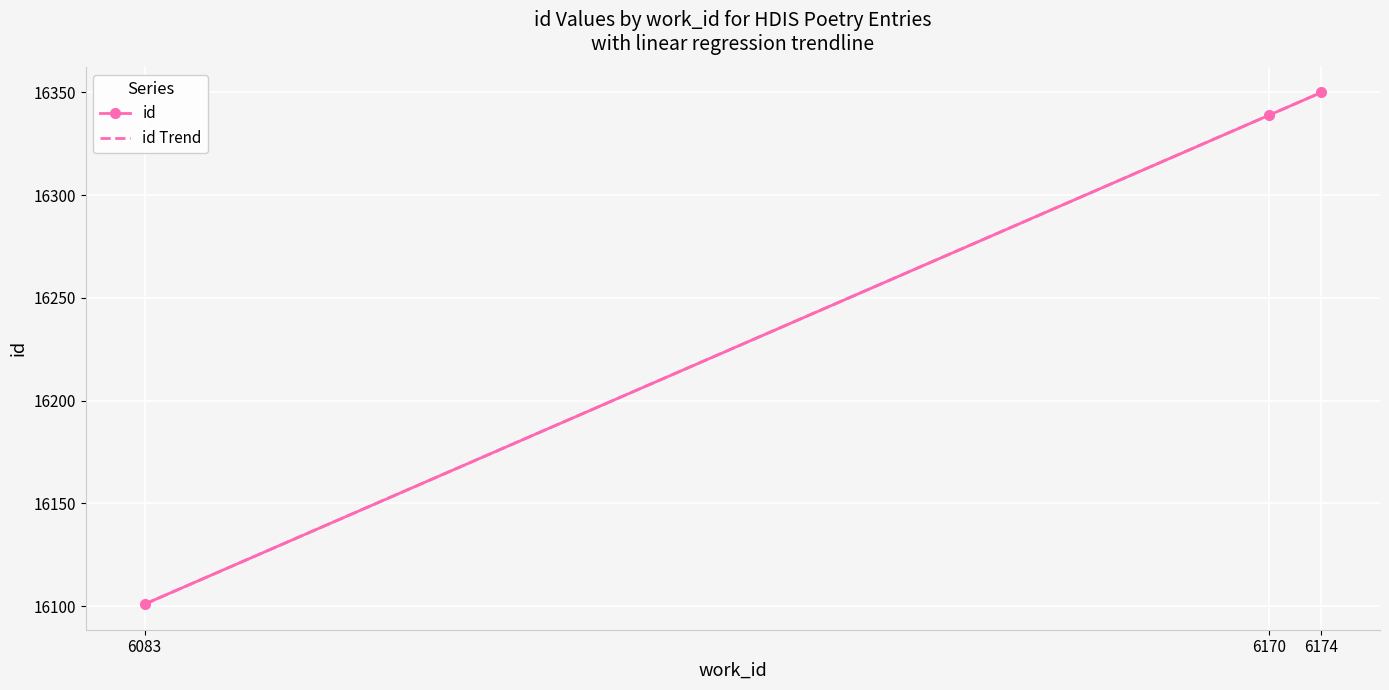

True or false: id has a value of 16350.0 at 6174.

True